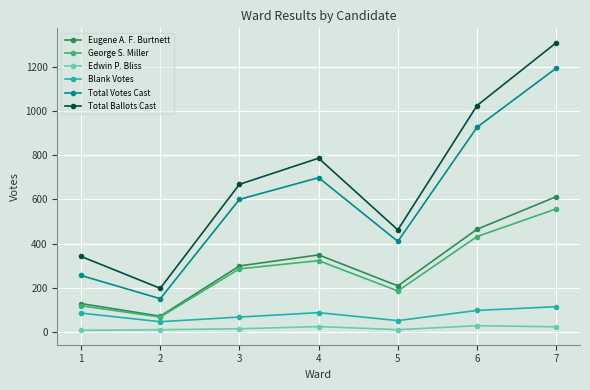

What is the maximum value shown in the chart?

1308